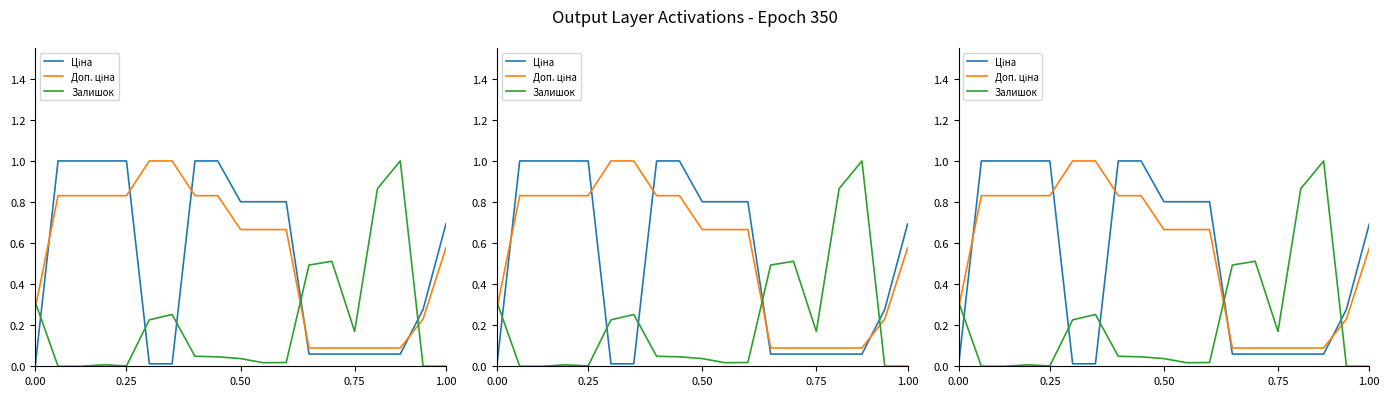

What is the label of the 6th point from the left?

5